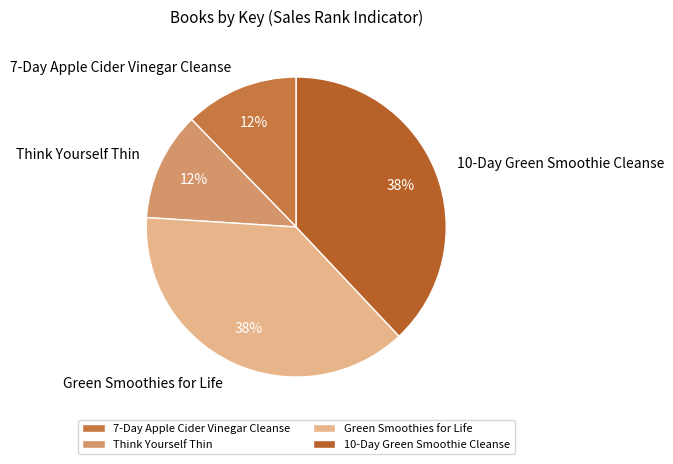

Combined, do Think Yourself Thin and 7-Day Apple Cider Vinegar Cleanse account for over 50%?

No